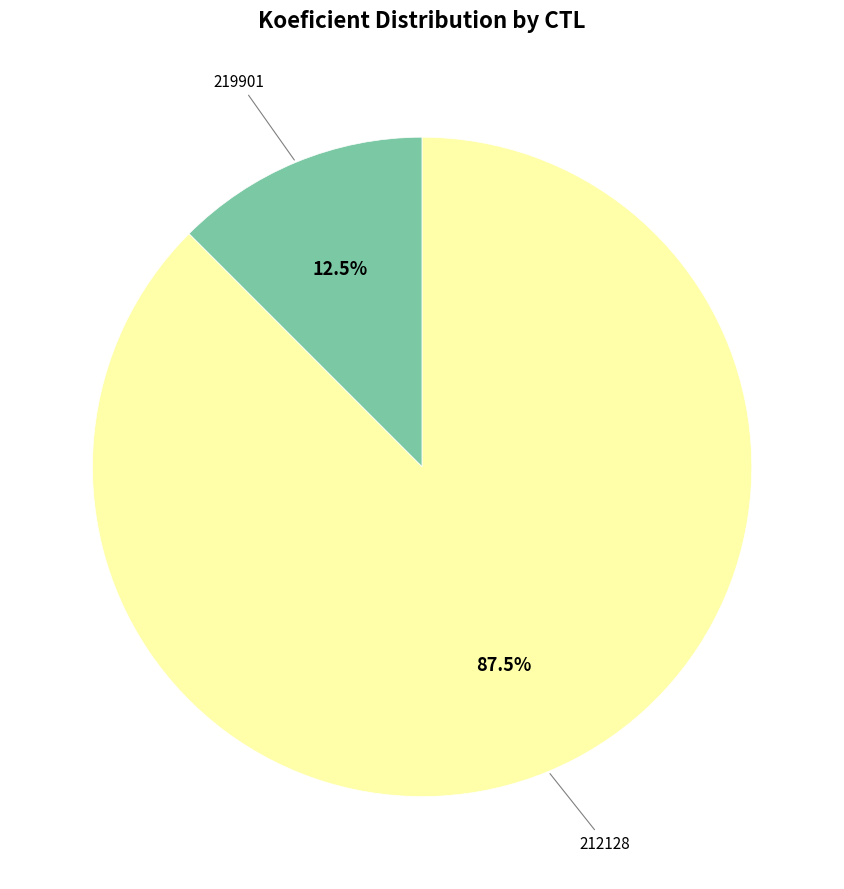

Is there a majority slice in this chart?

Yes